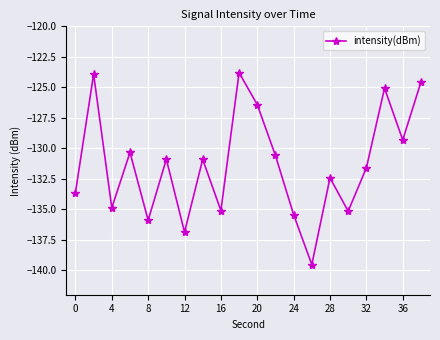

How many interior local valleys (lower than both neighbors) does the data have?

7